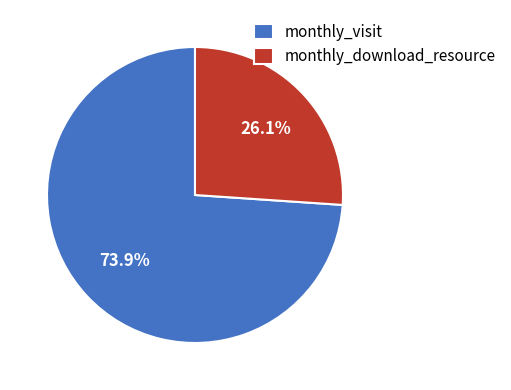

How much of the chart is everything except monthly_download_resource?

73.9%